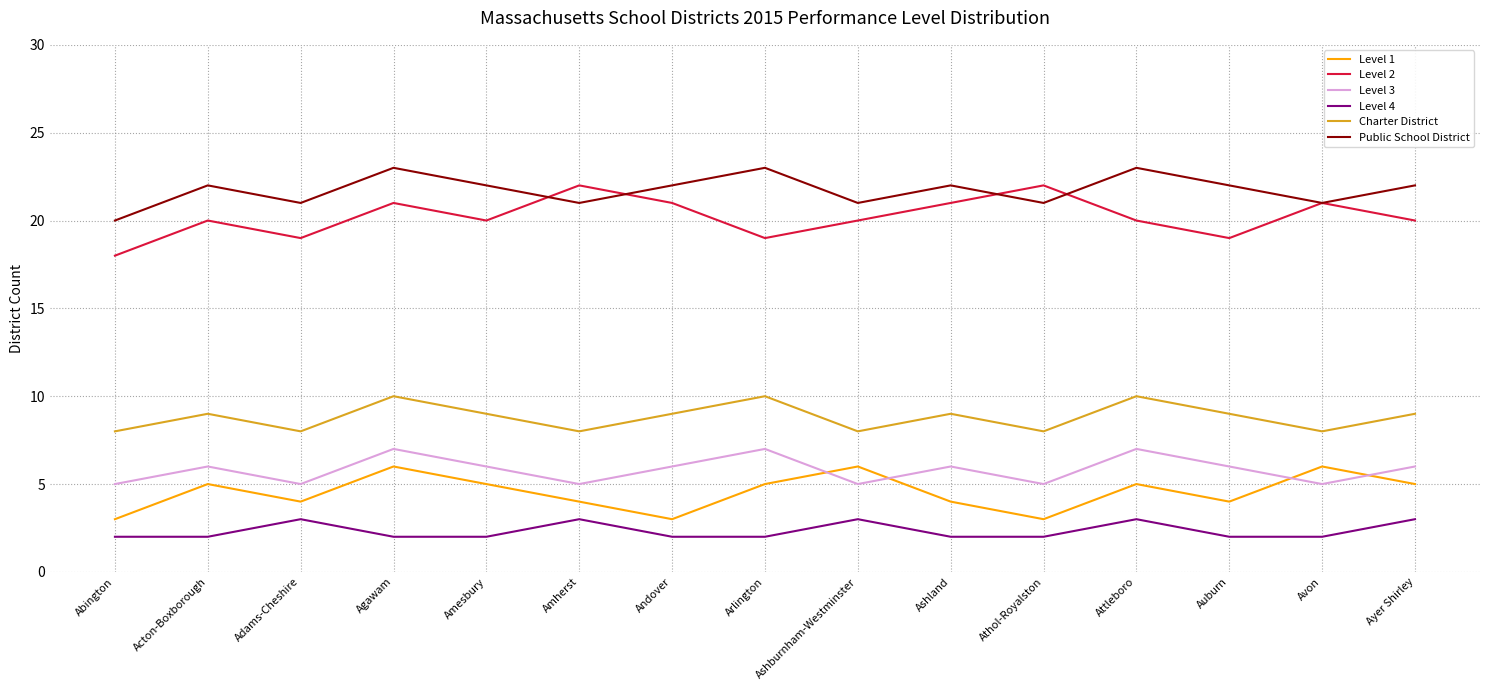

True or false: Charter District has more than 0 points higher than both neighbors.

True